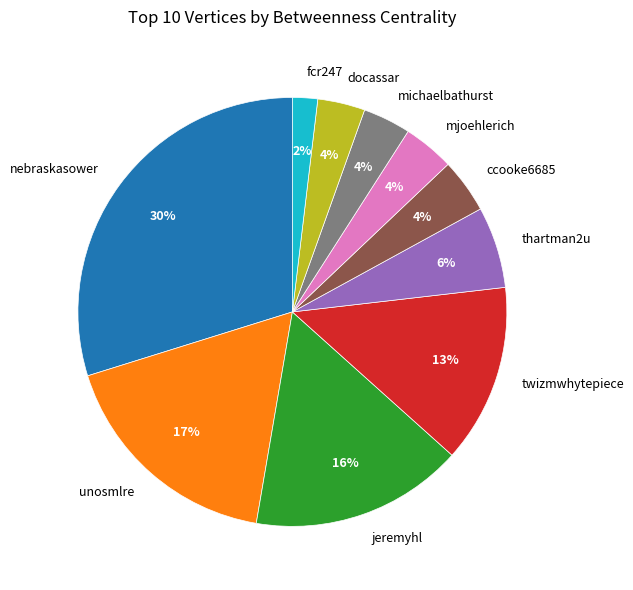

Do ccooke6685 and mjoehlerich together represent more than half of the pie?

No